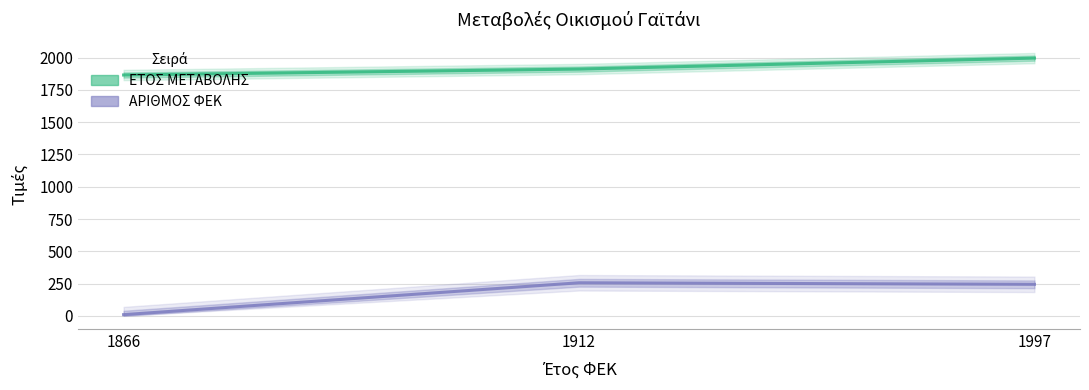

Rank the series by their average value, from lowest to highest.

ΑΡΙΘΜΟΣ ΦΕΚ, ΕΤΟΣ ΜΕΤΑΒΟΛΗΣ